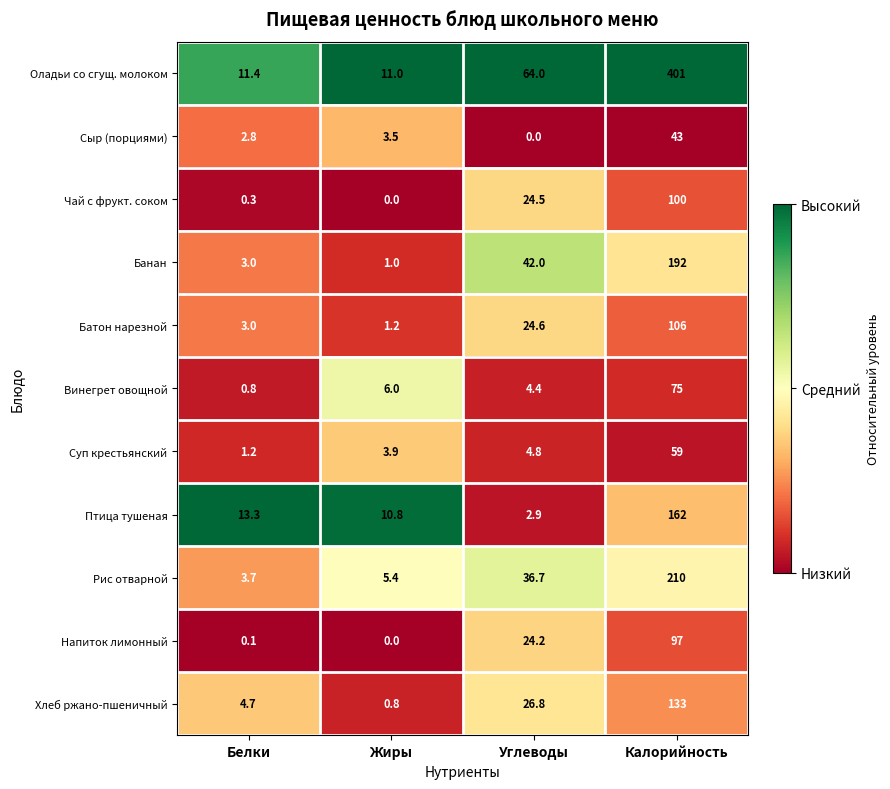

Where is Хлеб ржано-пшеничный nearest to the value 66?

Углеводы